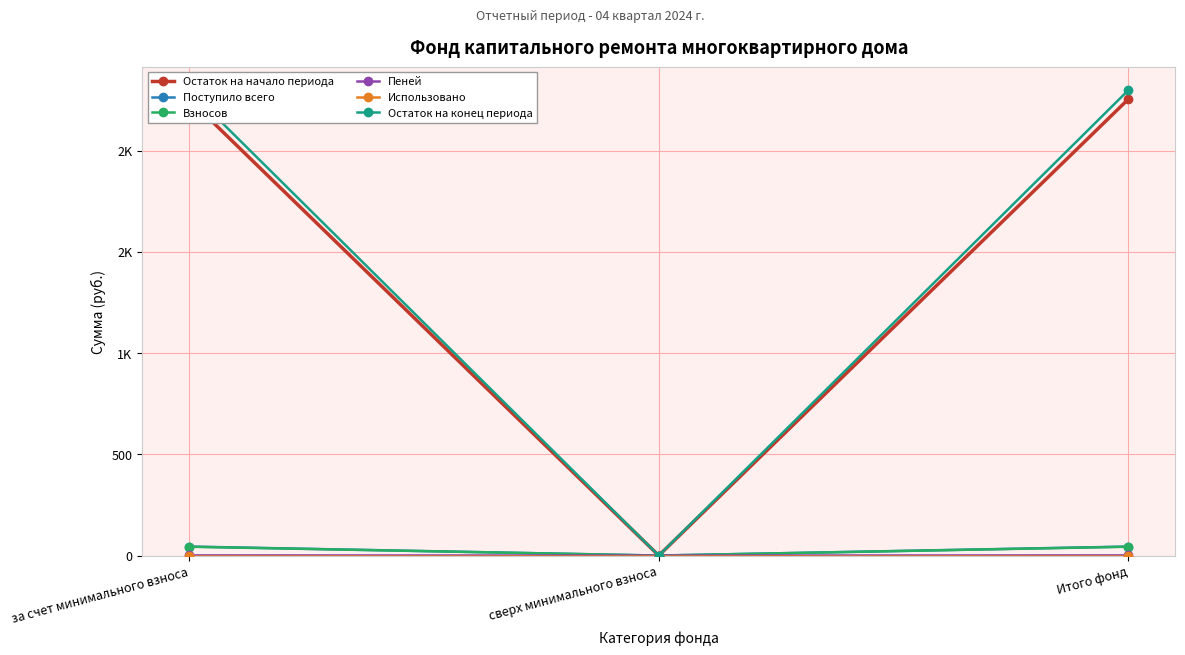

What position from the left is за счет минимального взноса?

1